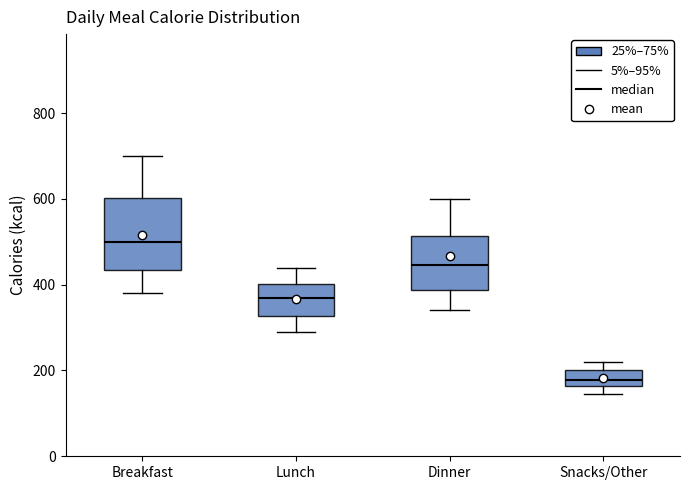

Which box has the lowest median line?

Snacks/Other